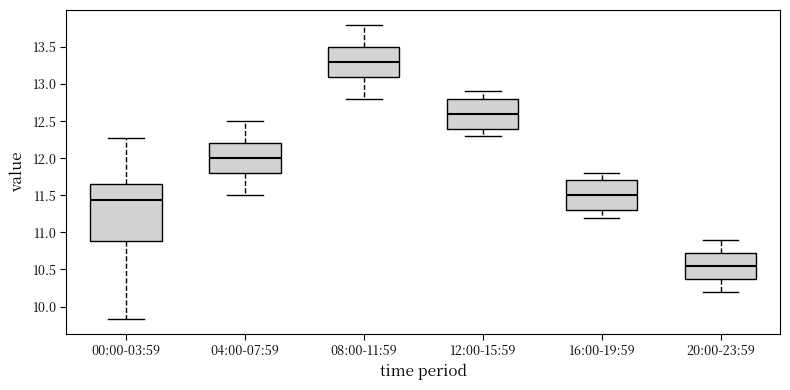

Reading left to right, read every box against the y-axis: the position of its median line, the range the box covers, and the ends of its whiskers. The values are not printed on the chart, so give them approximately, as read against the axis.

00:00-03:59: median 11.45, box 10.90 to 11.65, whiskers 9.85 to 12.25
04:00-07:59: median 12.00, box 11.80 to 12.20, whiskers 11.50 to 12.50
08:00-11:59: median 13.30, box 13.10 to 13.50, whiskers 12.80 to 13.80
12:00-15:59: median 12.60, box 12.40 to 12.80, whiskers 12.30 to 12.90
16:00-19:59: median 11.50, box 11.30 to 11.70, whiskers 11.20 to 11.80
20:00-23:59: median 10.55, box 10.40 to 10.75, whiskers 10.20 to 10.90